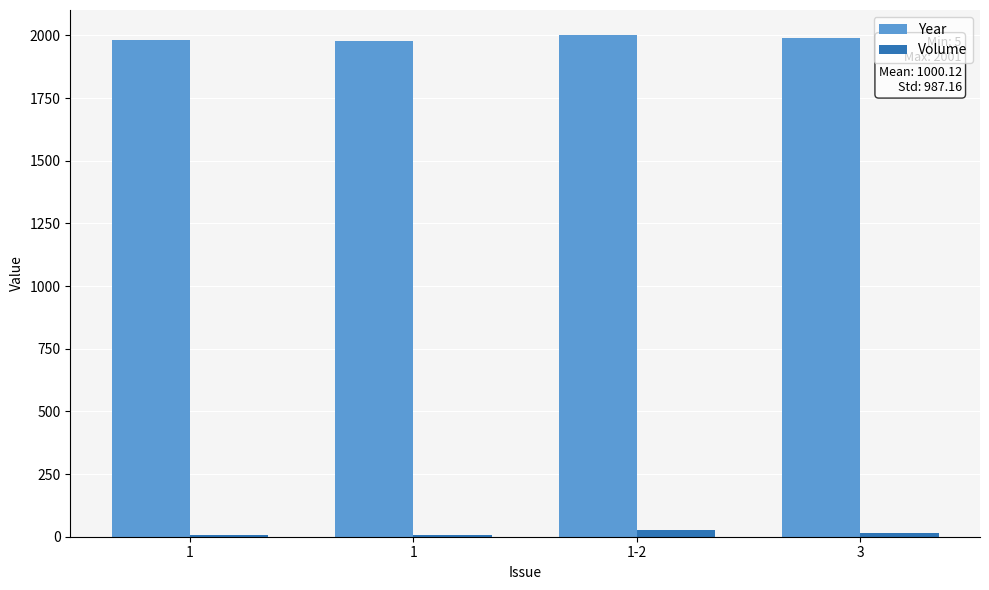

Between 1-2 and 3, which series saw the biggest shift?

Year